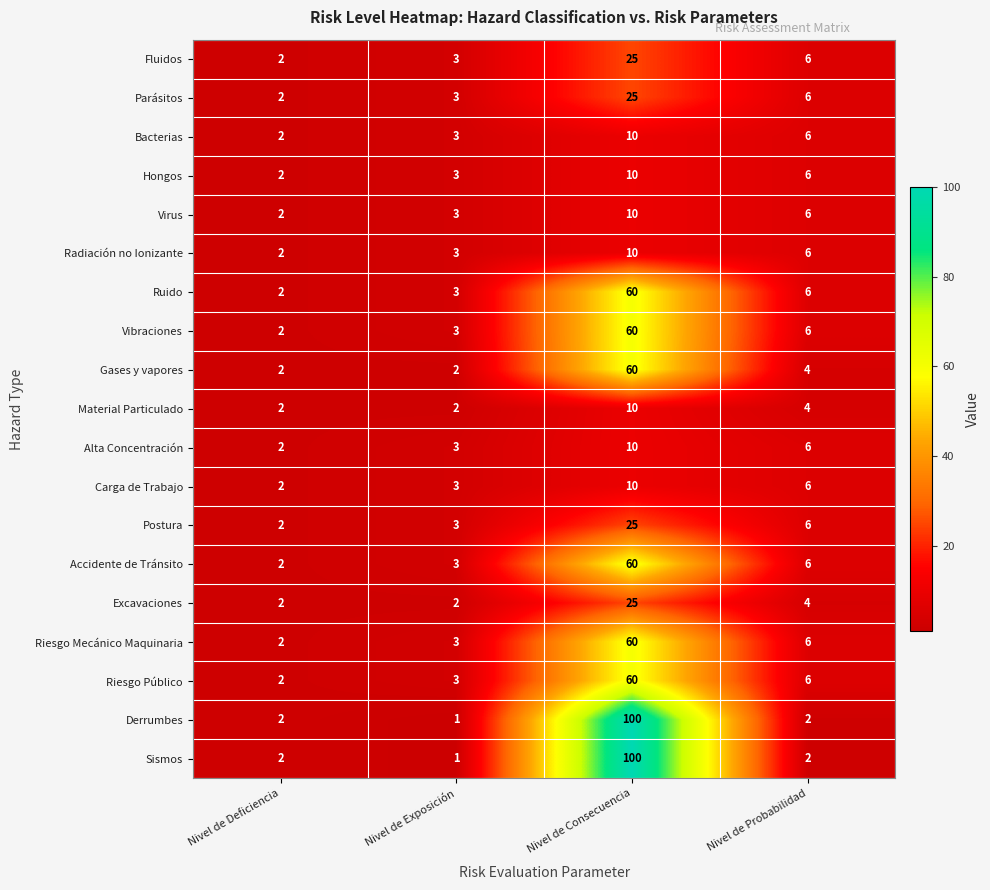

How many data points in Alta Concentración are less than 6?

2